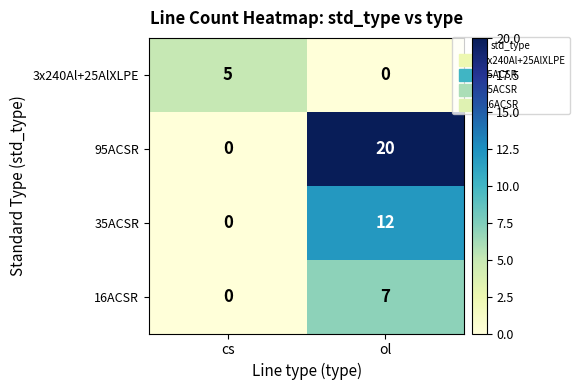

Is the value of 95ACSR at ol greater than the value of 35ACSR at ol?

Yes